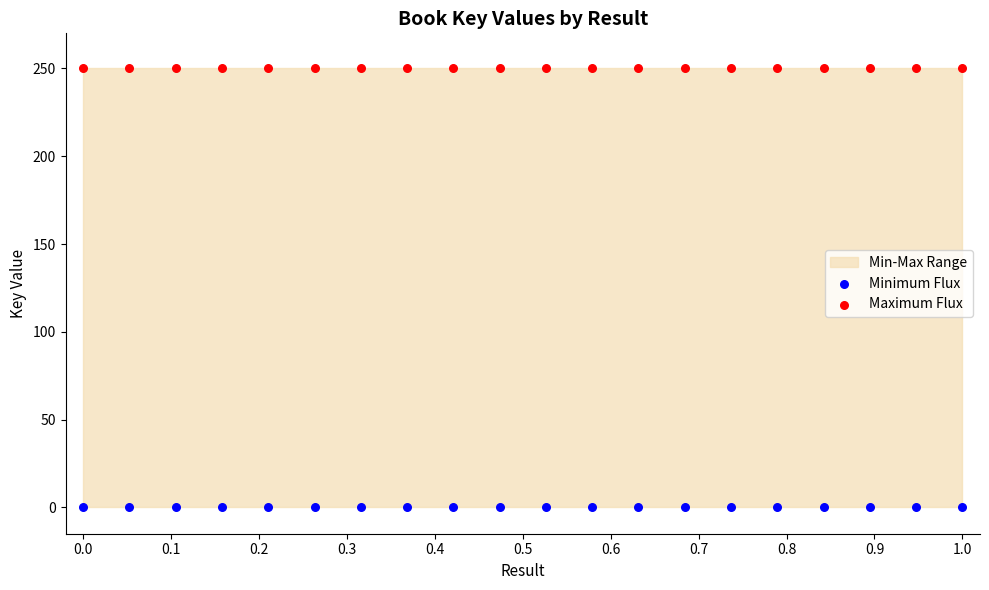

Which series contains the highest Y value?

Maximum Flux